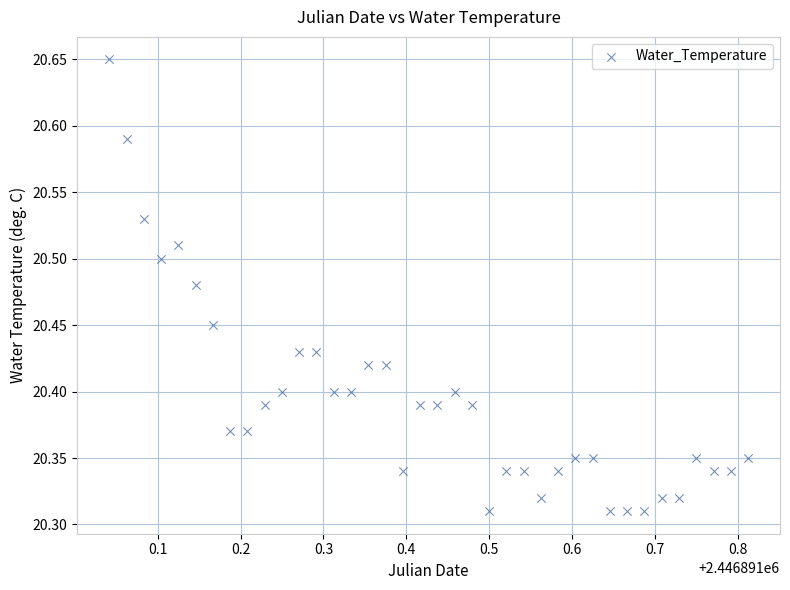

What is the range of Y values (max minus min)?

0.3